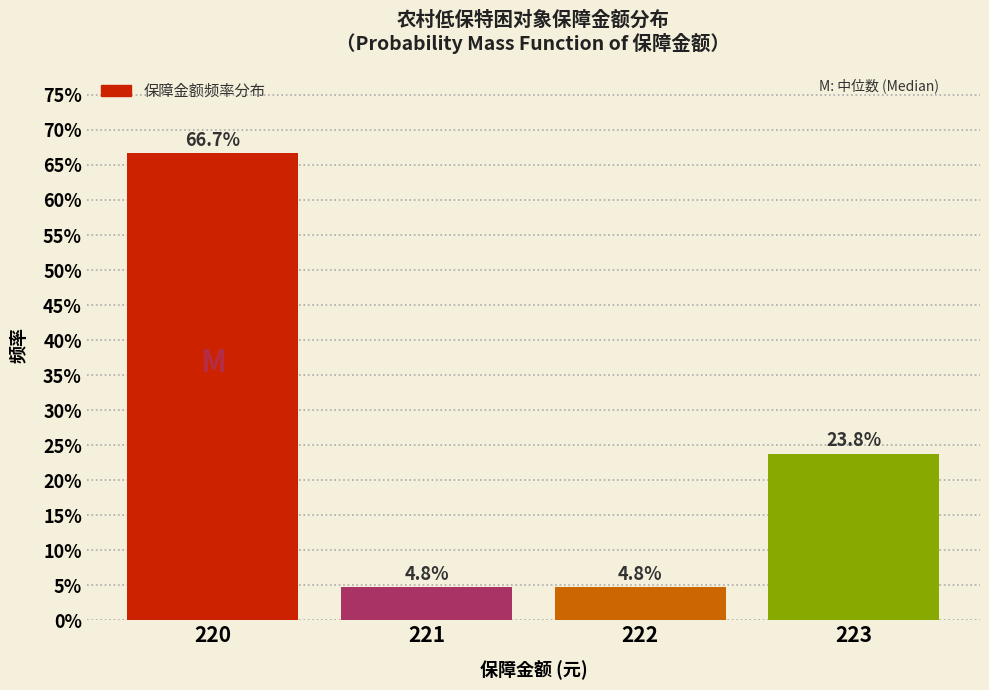

Reading left to right, extract all data points from this chart.

66.7	4.8	4.8	23.8